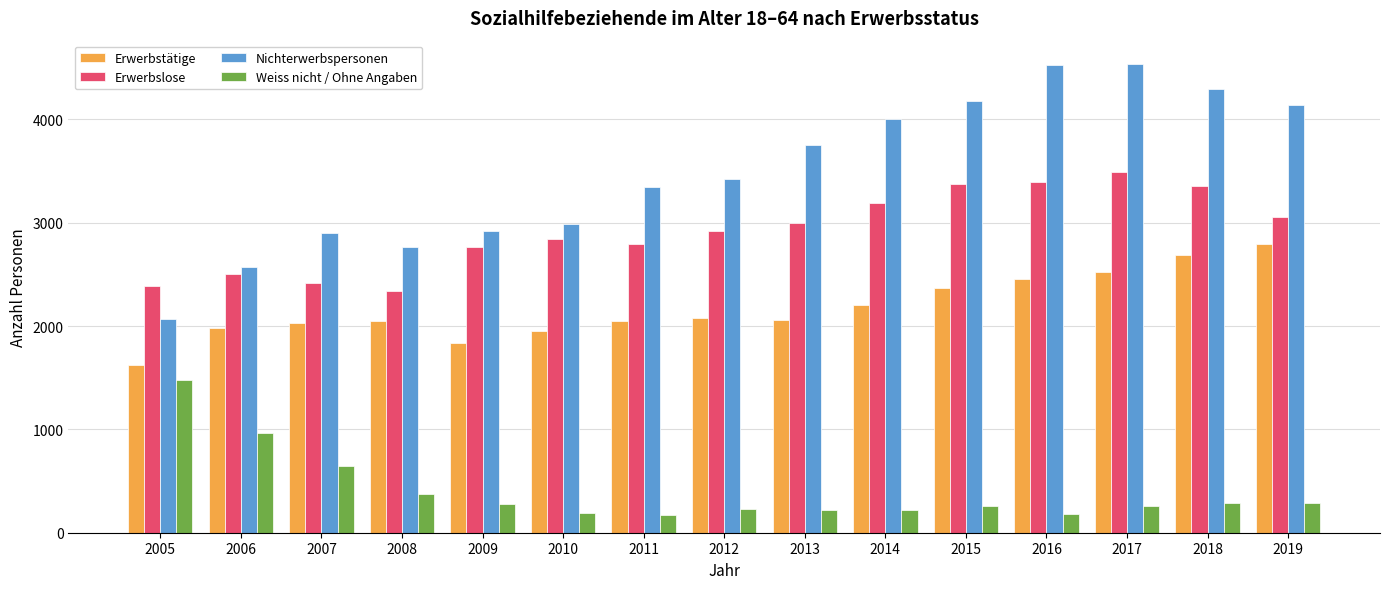

At which label is Nichterwerbspersonen closest to 3300?

2011